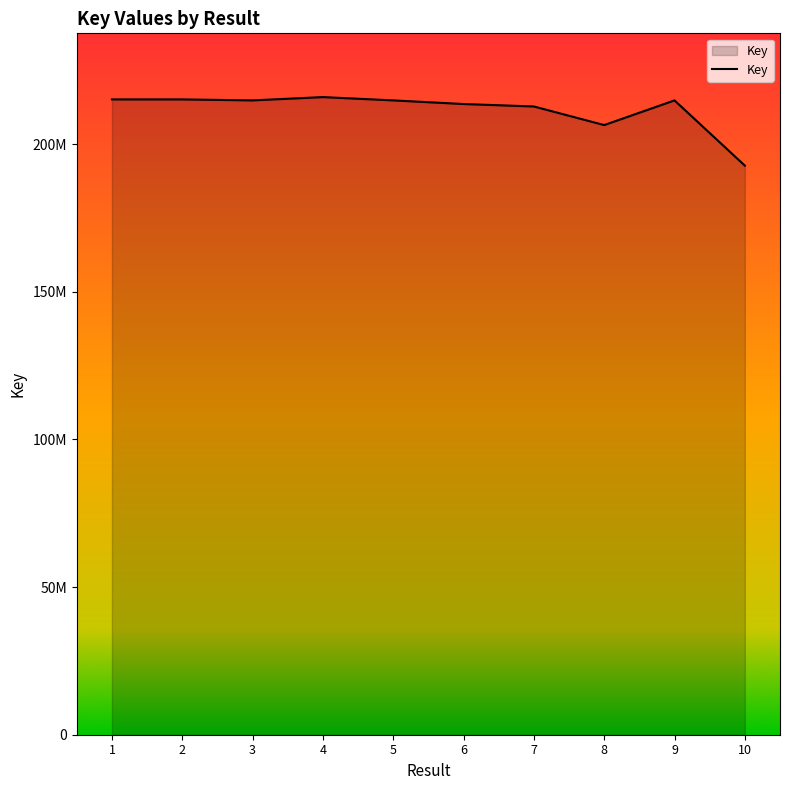

What is the difference between the maximum and second lowest values?

9475753